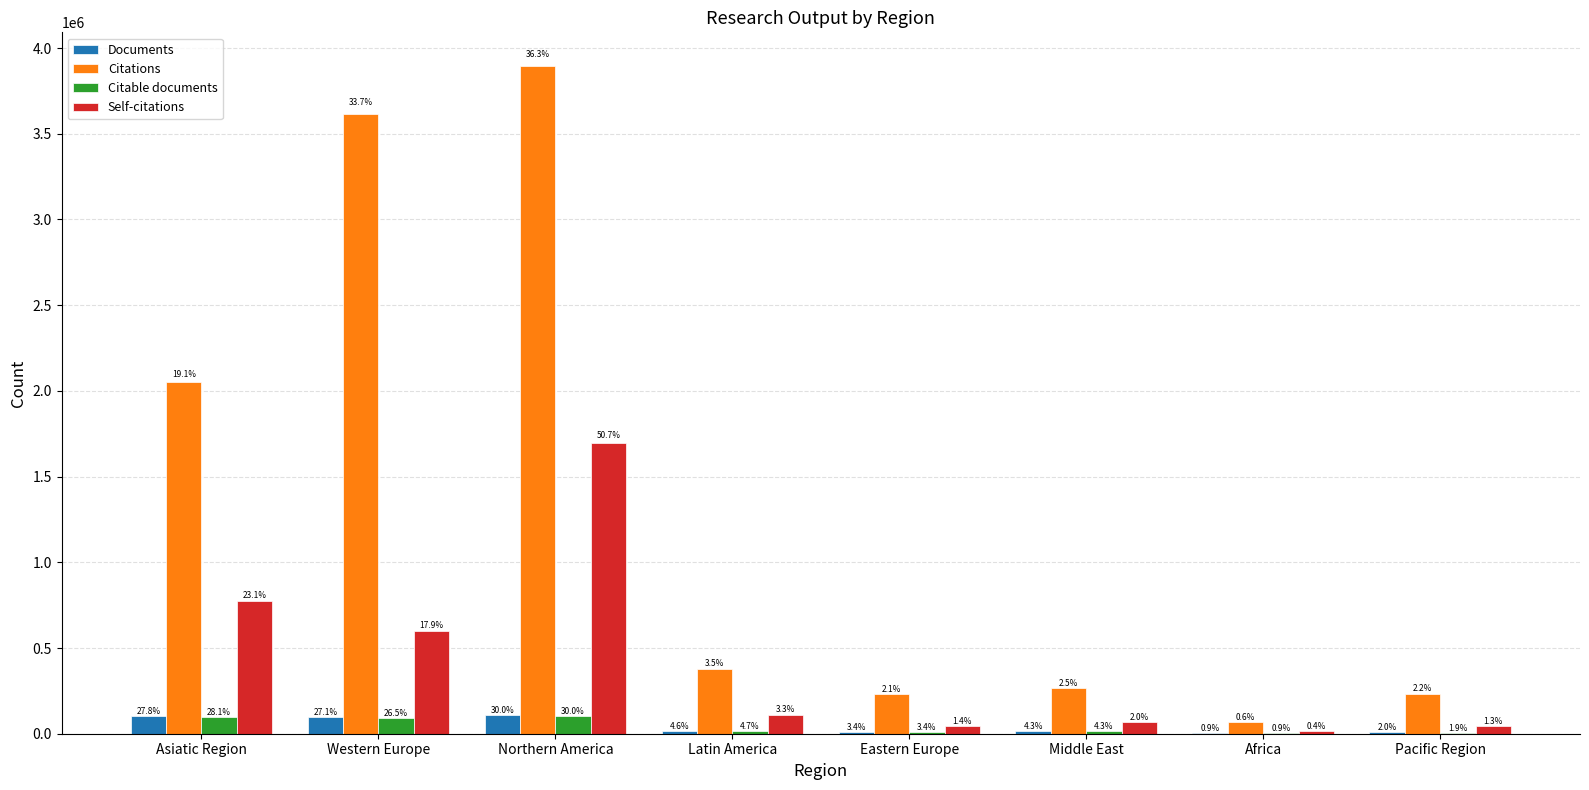

What are all the series names shown in the legend?

Documents, Citations, Citable documents, Self-citations